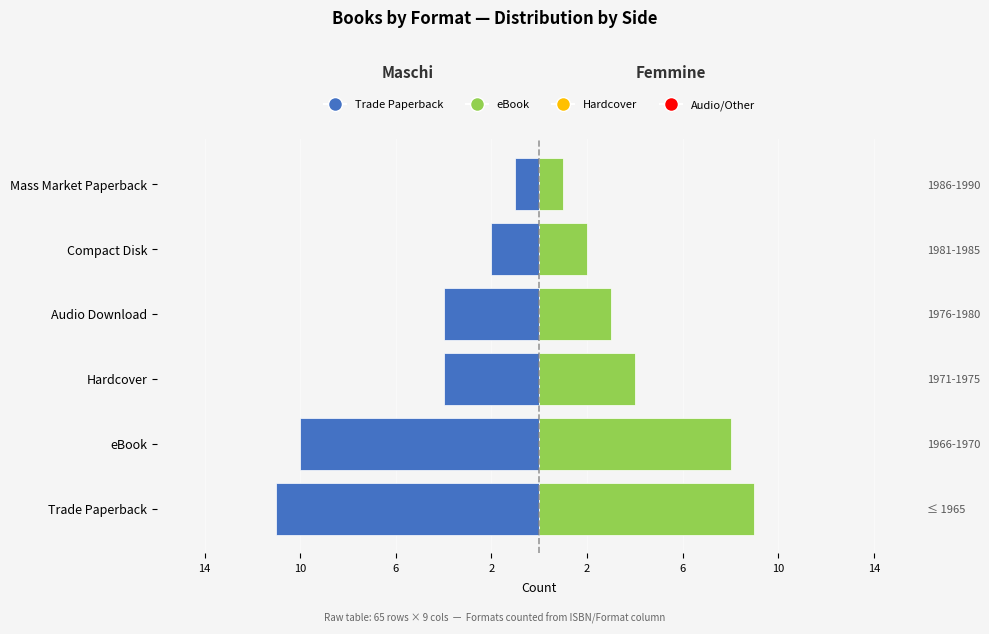

What is the difference between the maximum and second lowest values in the eBook / Right series?

7